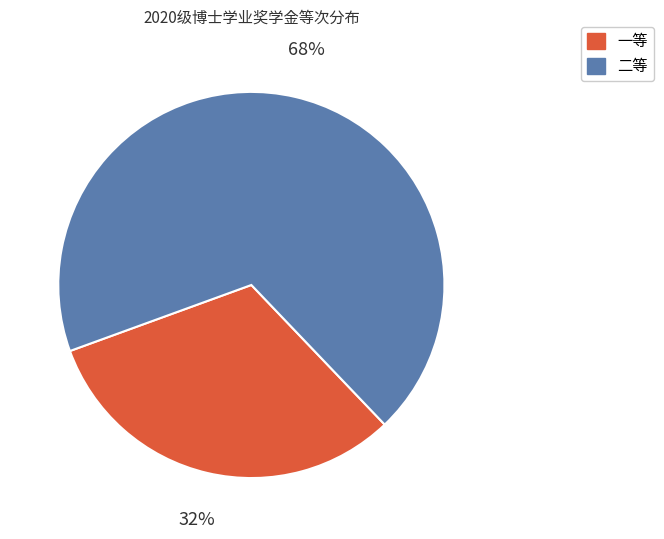

Between 一等 and 二等, which is larger?

二等